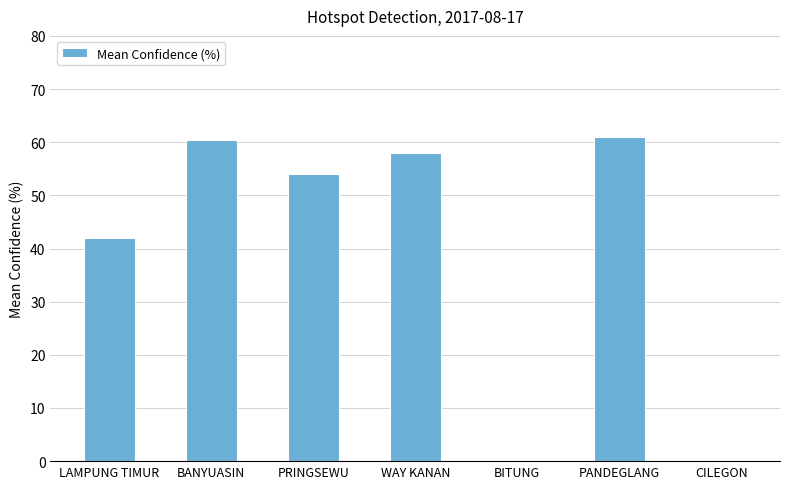

The value at BANYUASIN is 85.2. True or false?

False